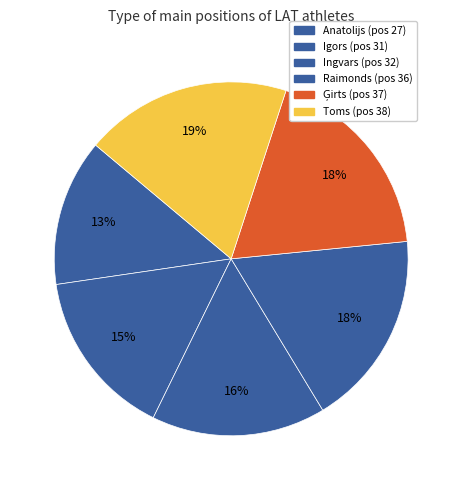

Which slice is the largest?

Toms